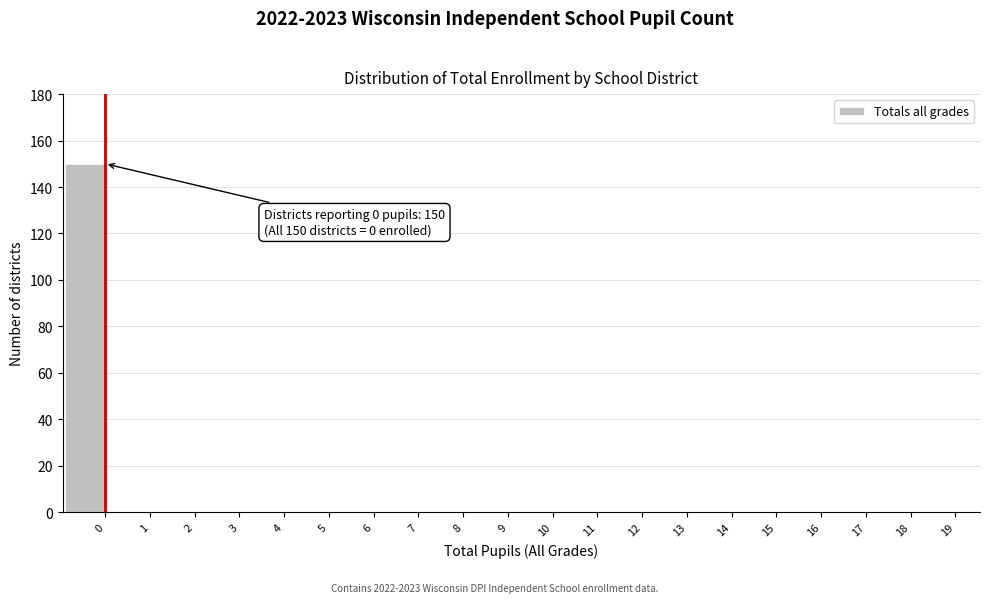

Reading left to right, extract all data points from this chart.

0=150	1=0	2=0	3=0	4=0	5=0	6=0	7=0	8=0	9=0	10=0	11=0	12=0	13=0	14=0	15=0	16=0	17=0	18=0	19=0